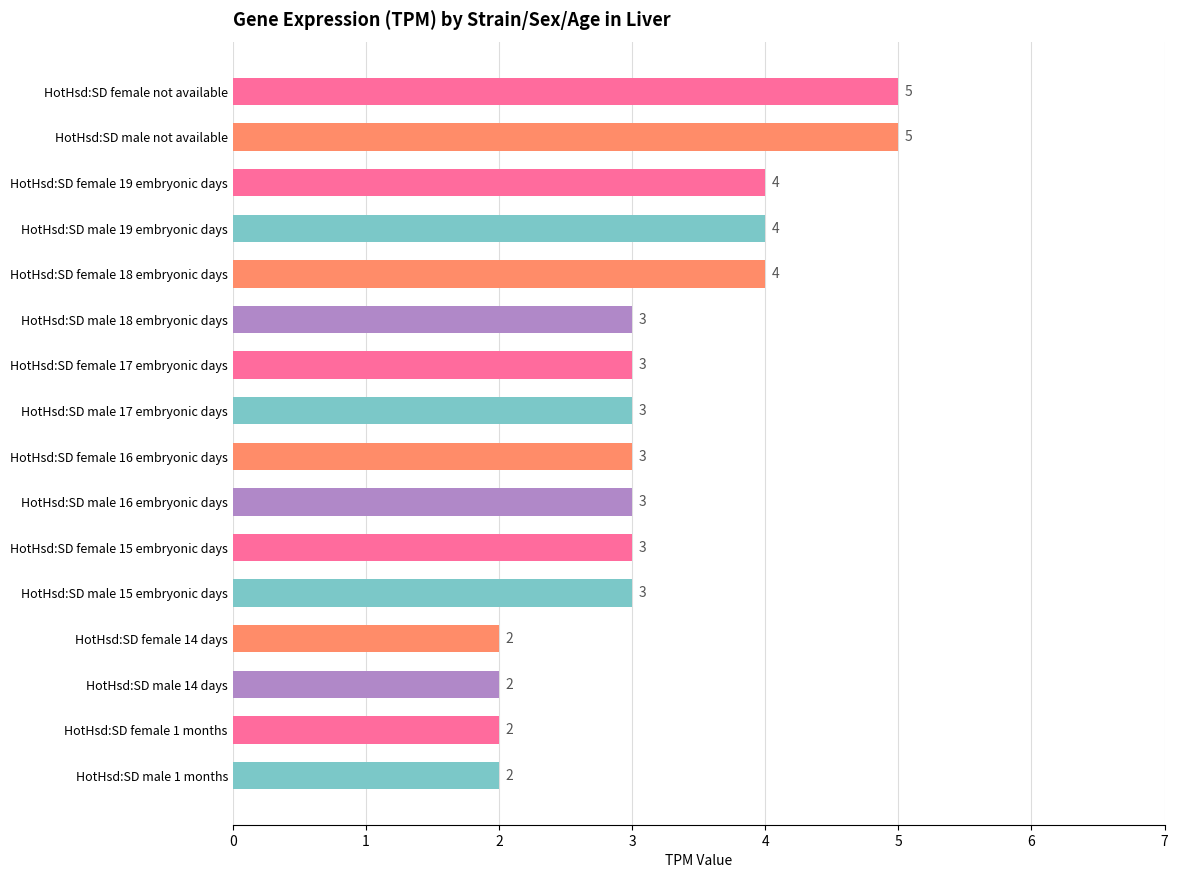

What is the change in value from HotHsd:SD male 19 embryonic days to HotHsd:SD male 1 months?

-2